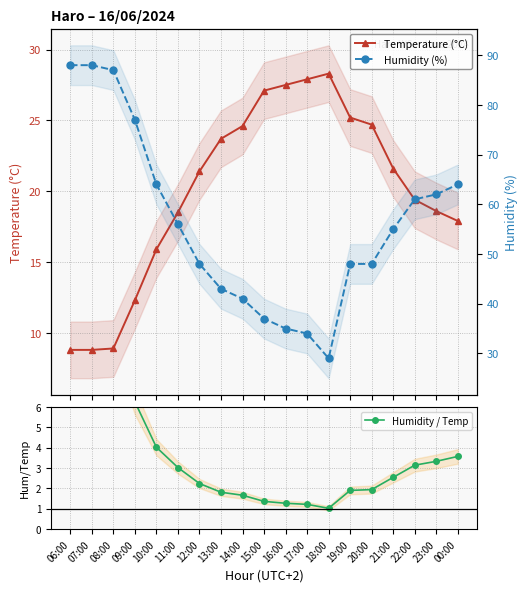

Which series has the largest total across all categories?

Humidity (%)